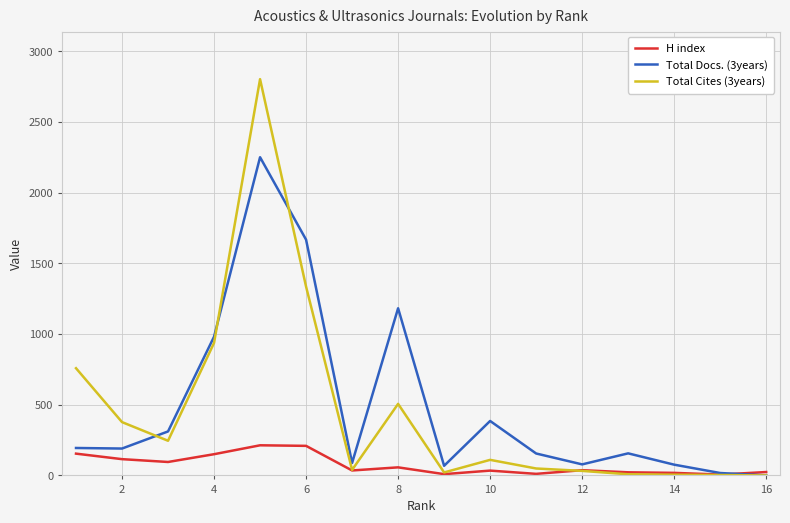

Which series has the widest spread of values?

Total Cites (3years)